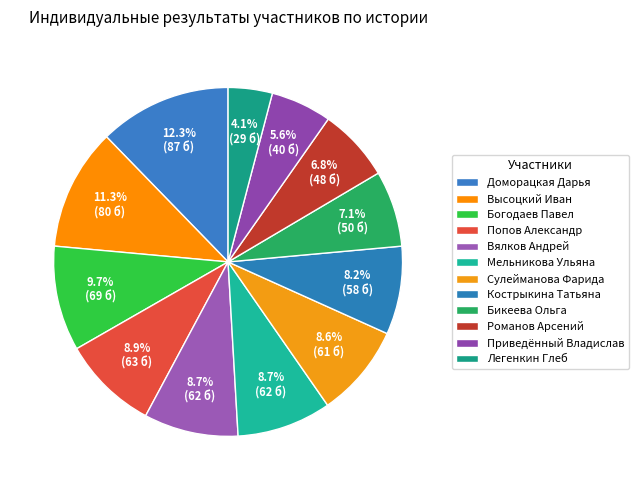

Rank the categories by value from highest to lowest.

Доморацкая Дарья, Высоцкий Иван, Богодаев Павел, Попов Александр, Вялков Андрей, Мельникова Ульяна, Сулейманова Фарида, Кострыкина Татьяна, Бикеева Ольга, Романов Арсений, Приведённый Владислав, Легенкин Глеб